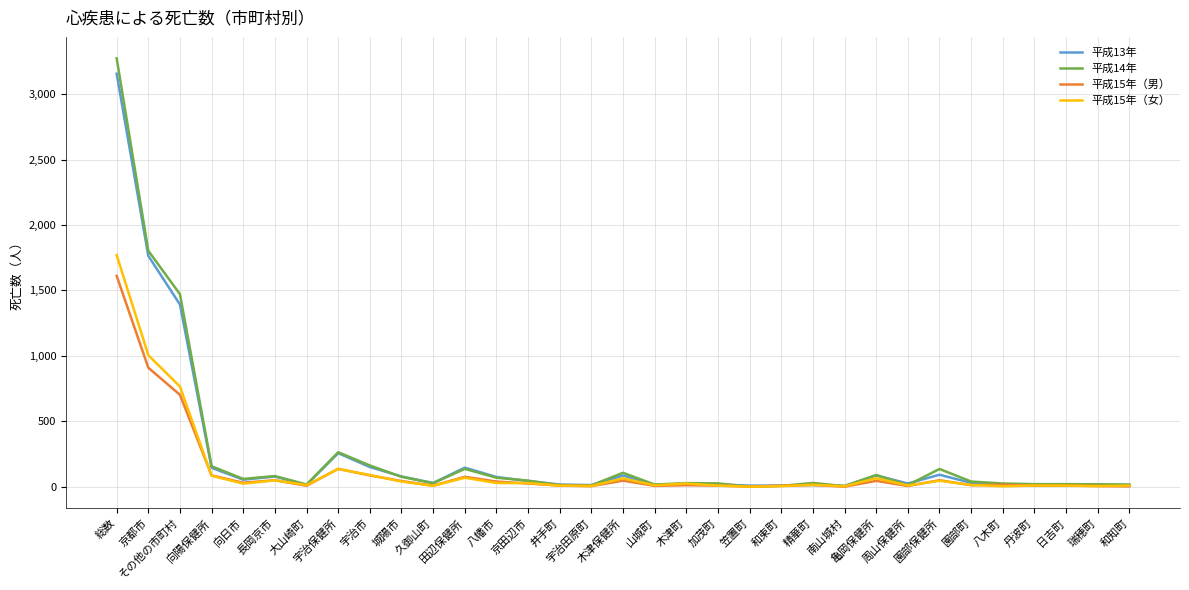

Where is the first local maximum for 平成15年（男）?

長岡京市